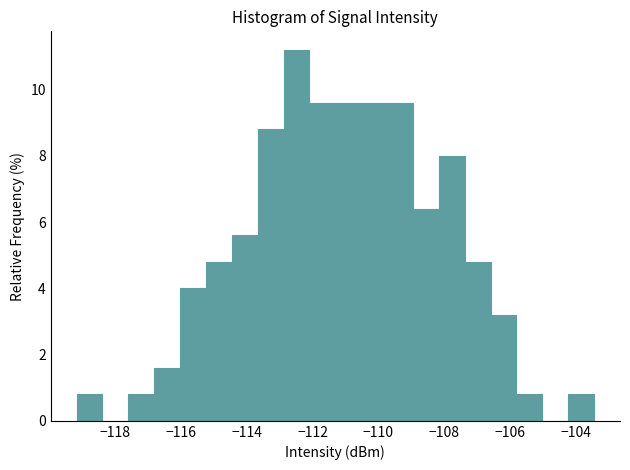

Around what value on the x-axis is the tallest bar? Give the approximate position of its centre, as read against the axis.

-112.4